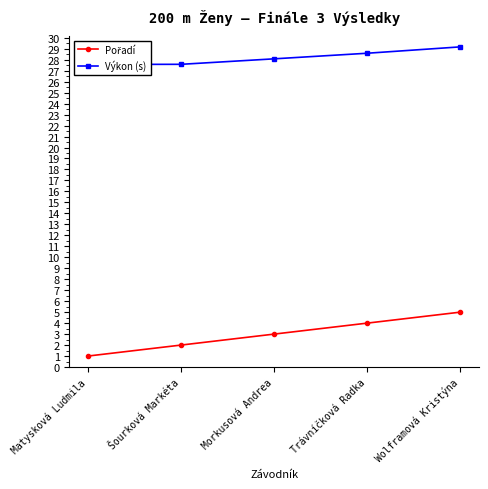

True or false: Pořadí and Výkon (s) intersect in this chart.

False